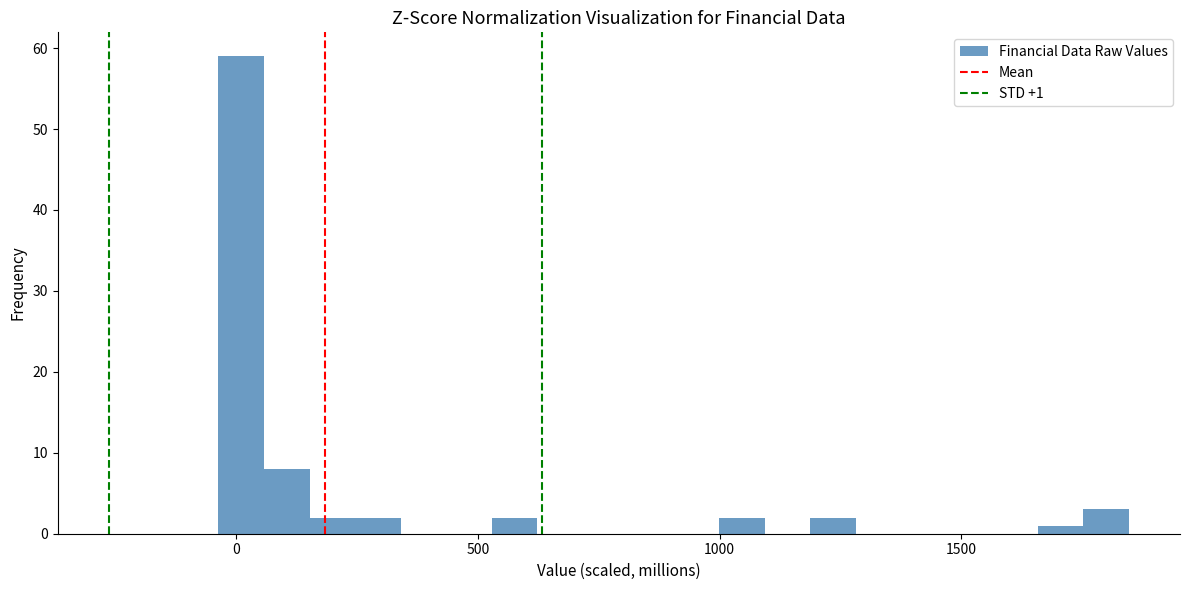

Around what value on the x-axis is the tallest bar? Give the approximate position of its centre, as read against the axis.

0